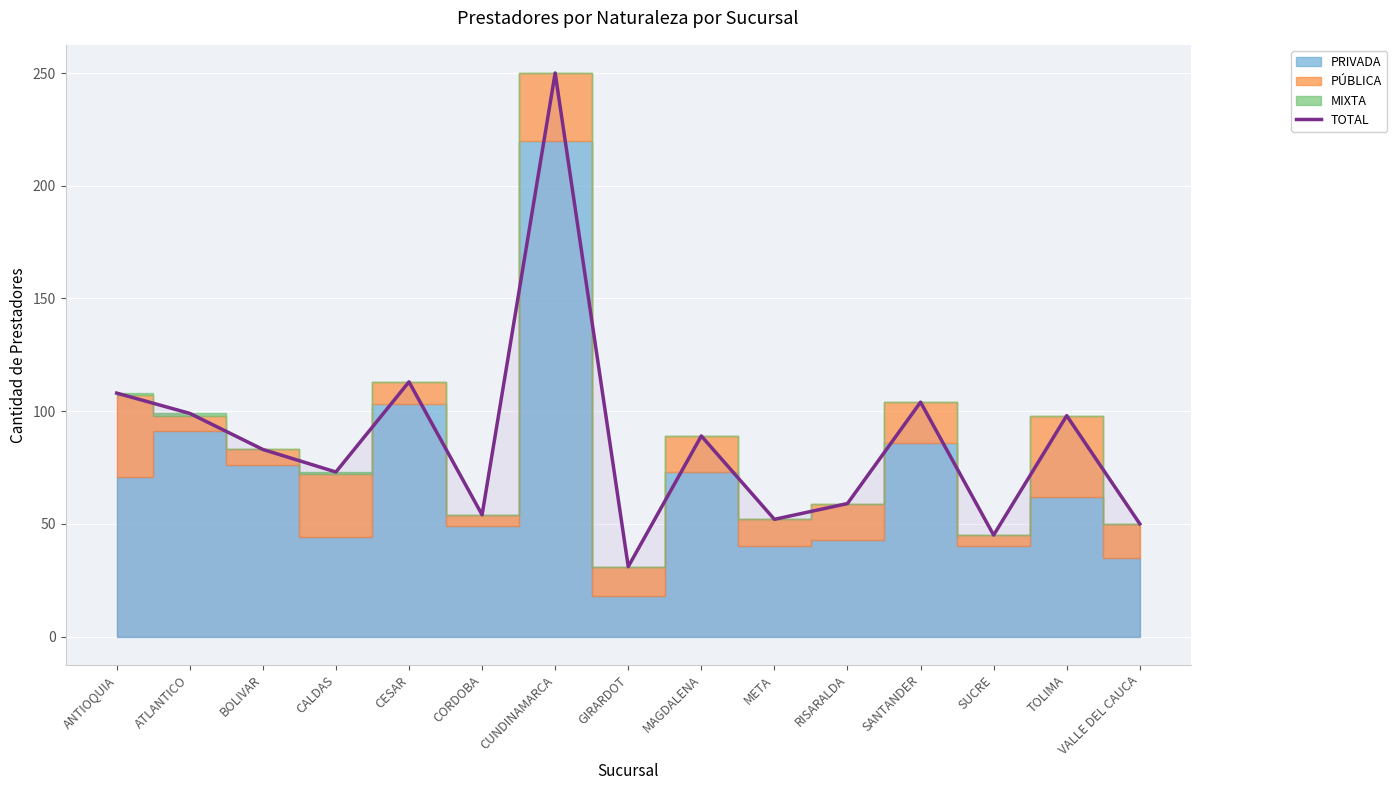

At which label is the value closest to 140?

CESAR